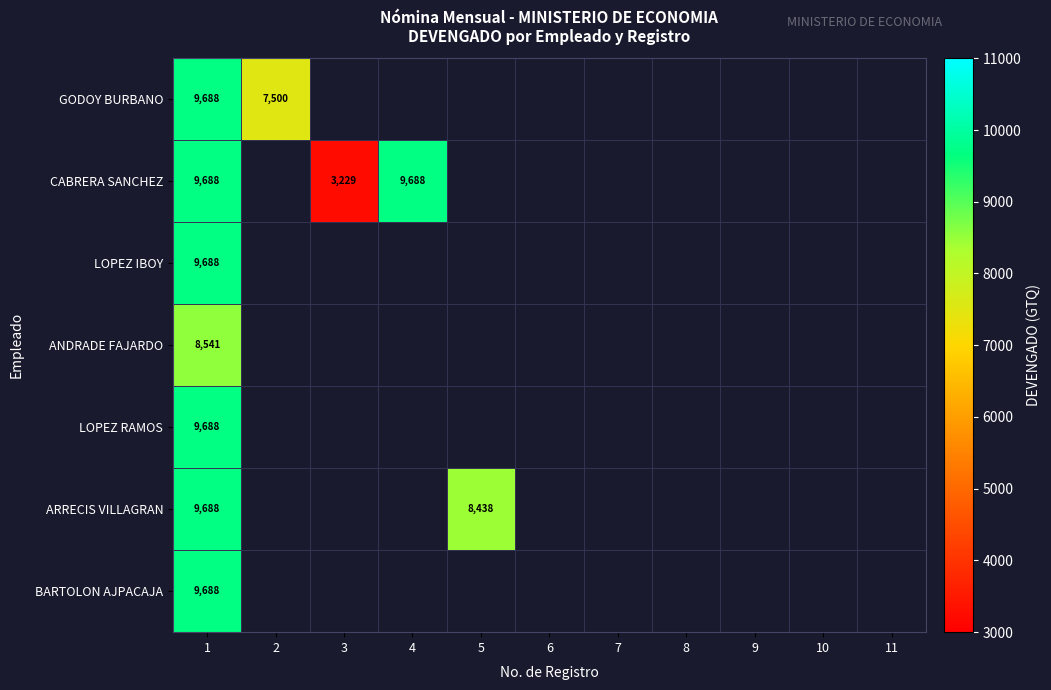

Which has a higher value, 6 or 5?

5